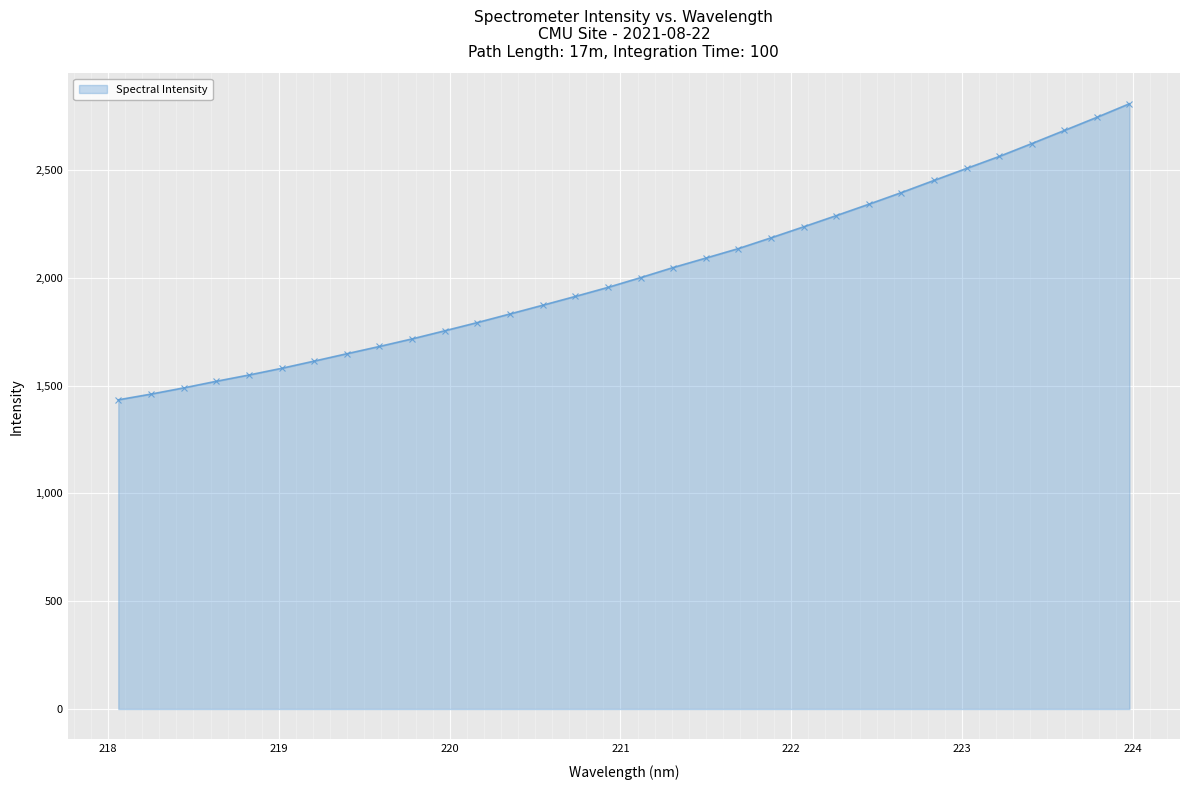

What is the sum of all values?

64922.7